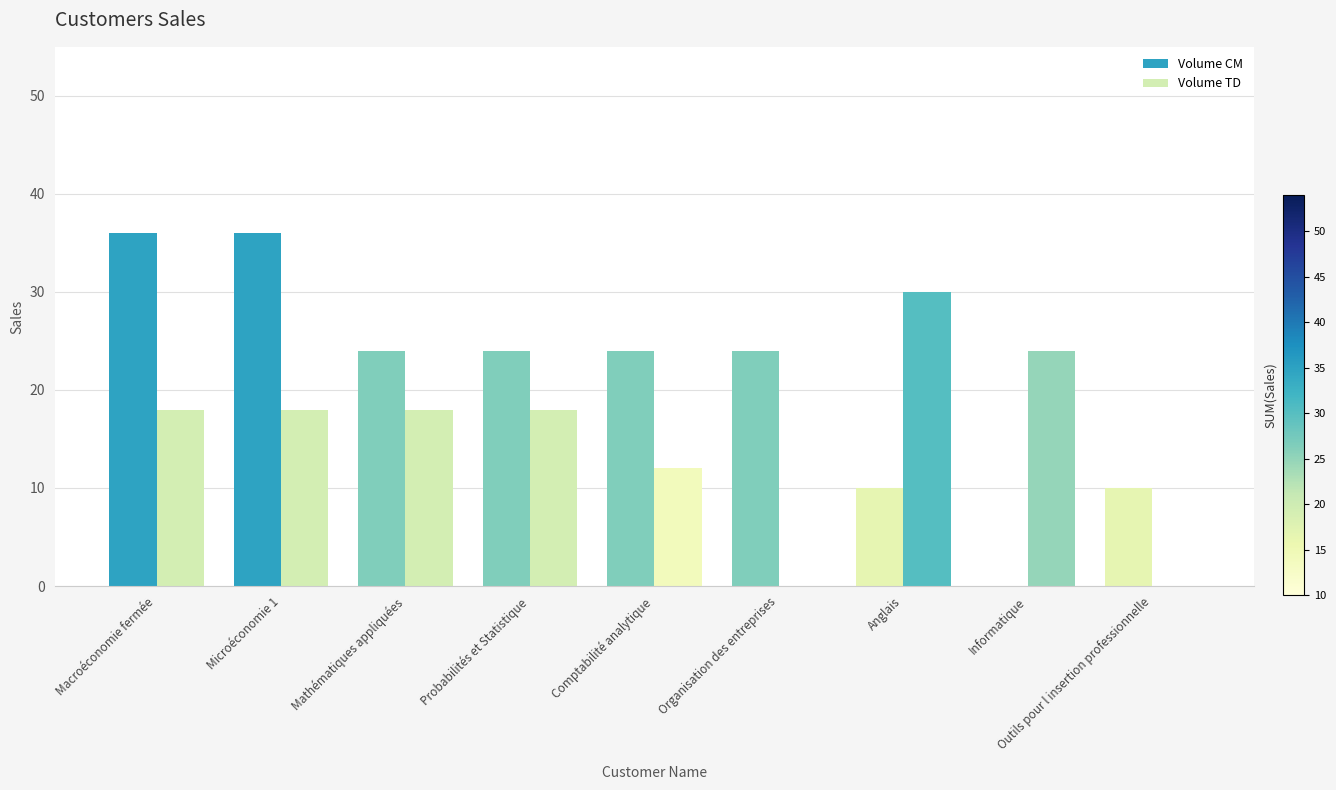

Are the bars grouped side by side (vs. stacked)?

Yes